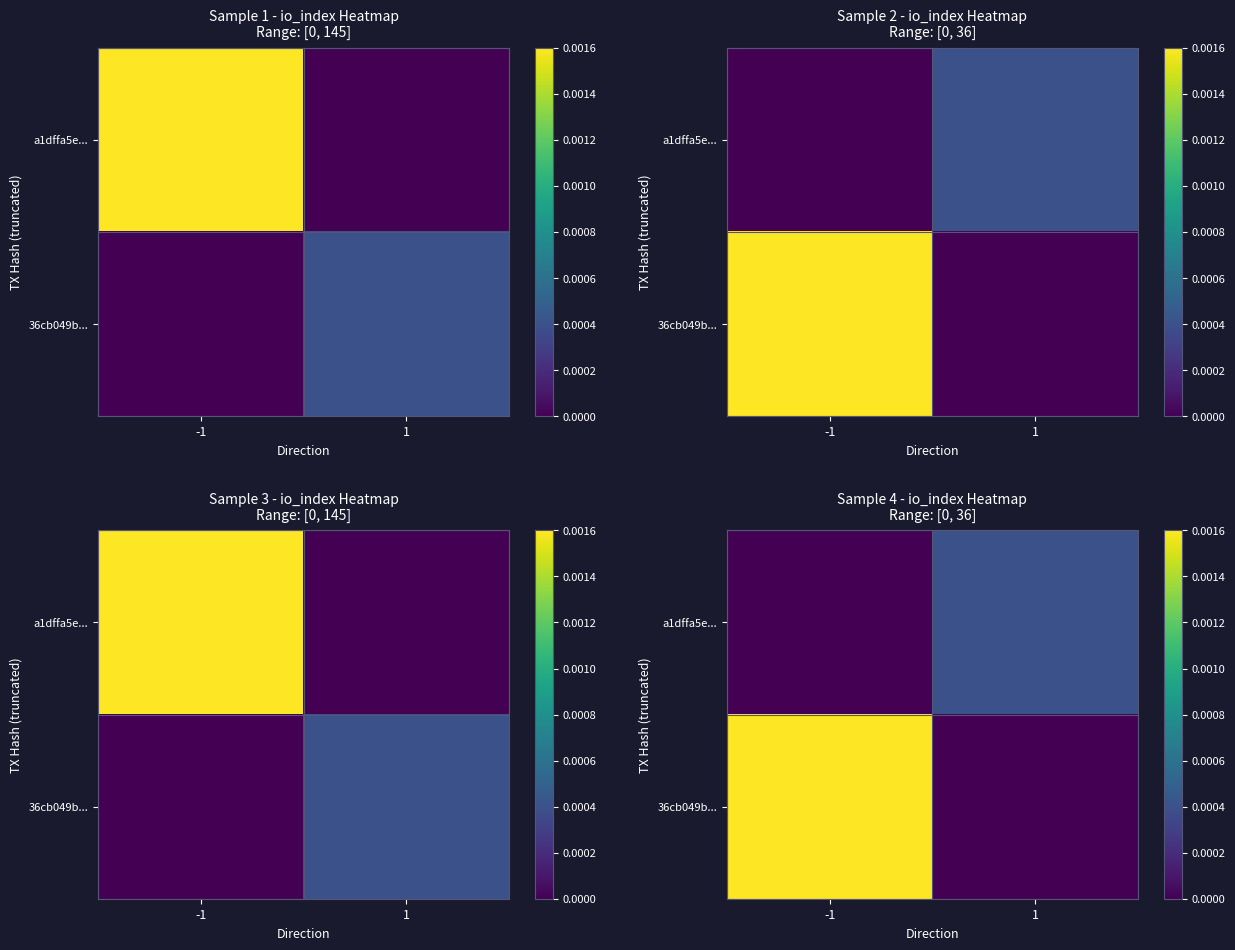

True or false: 36cb049b... has a value of 0.0 at 1.

True